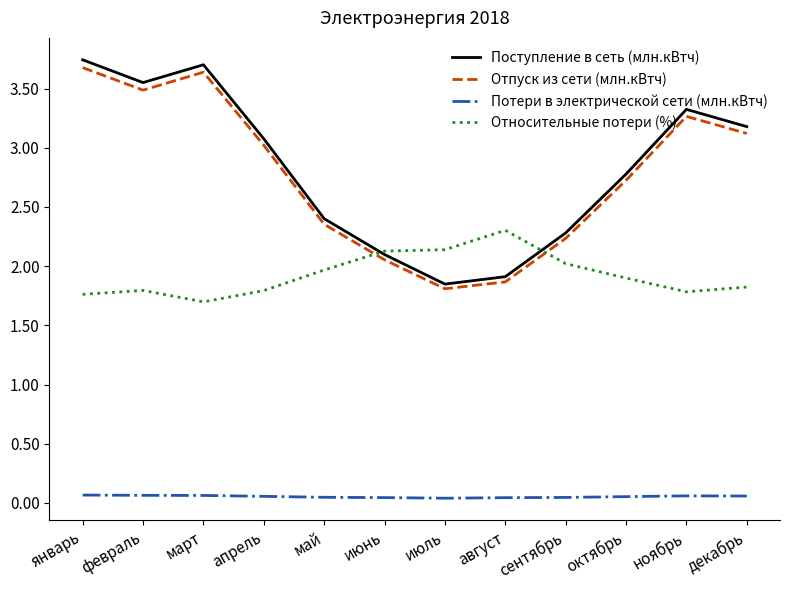

What position from the right is ноябрь?

2